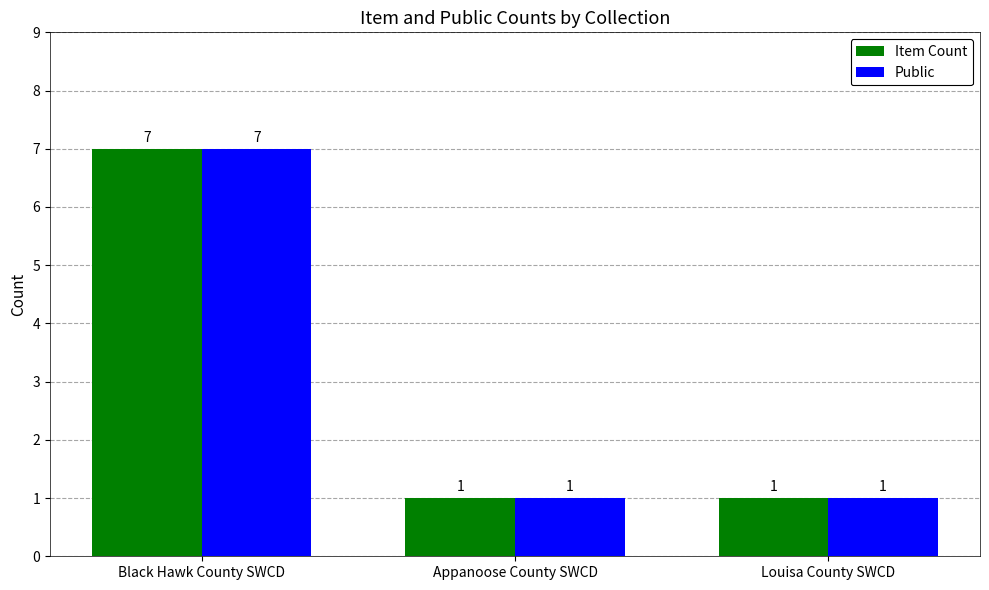

Count the Item Count values in the range 1 to 7.

3